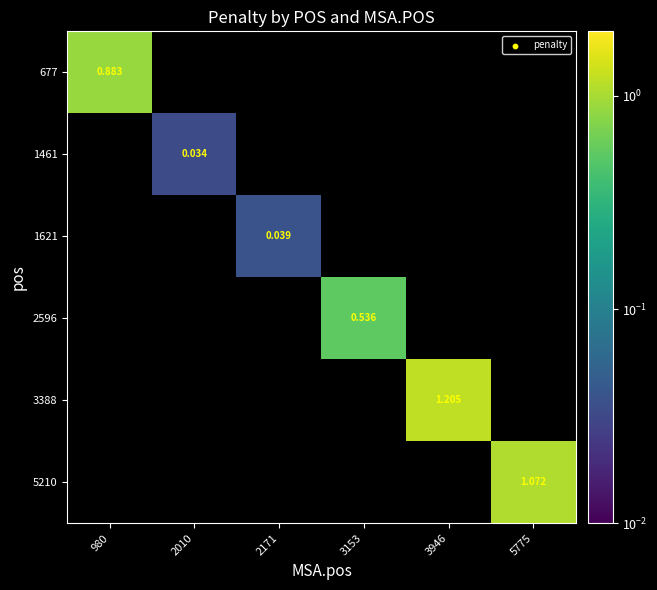

What is the minimum value for 677?

0.9